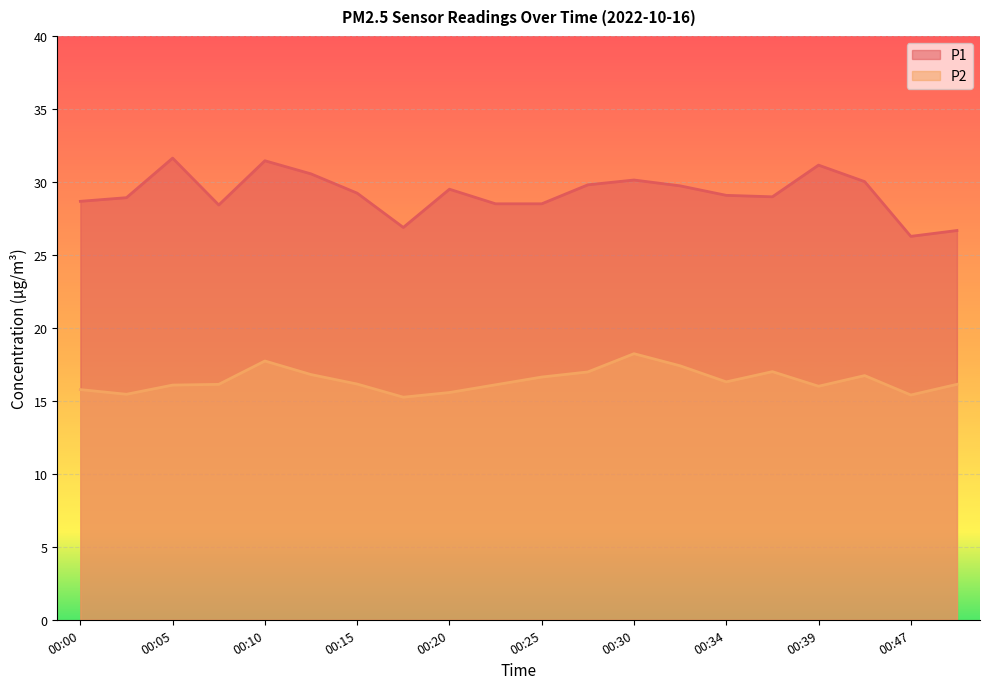

What is the difference between the second highest and minimum values in the P2 series?

2.5